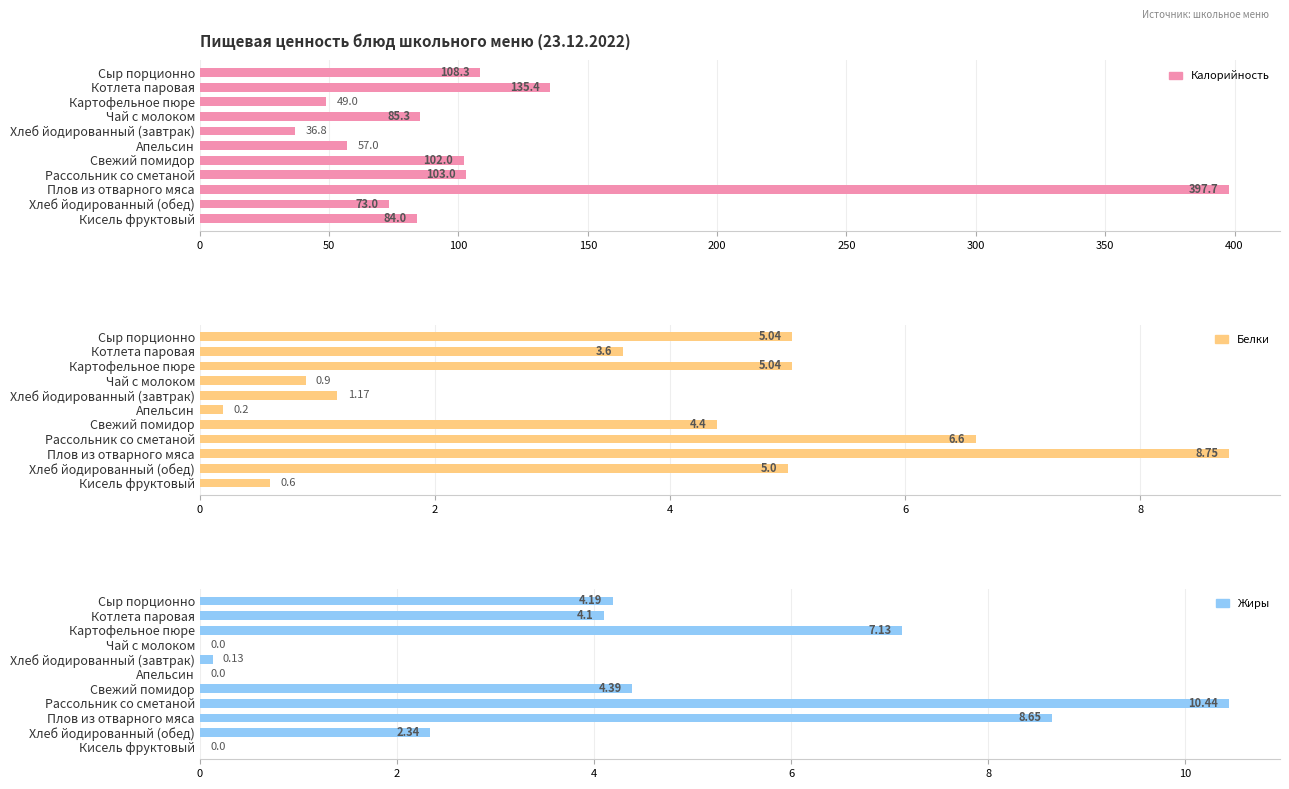

What are all the series names shown in the legend?

Калорийность, Белки, Жиры